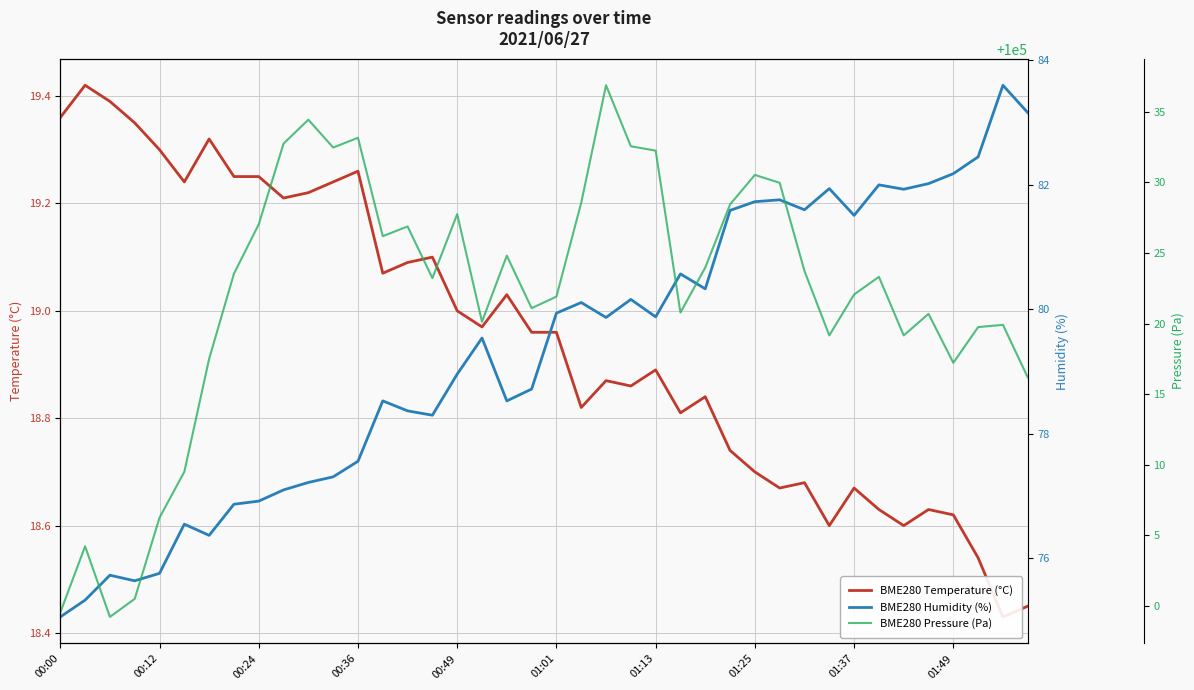

What is the sum of all BME280 Humidity (%) values?

3172.7